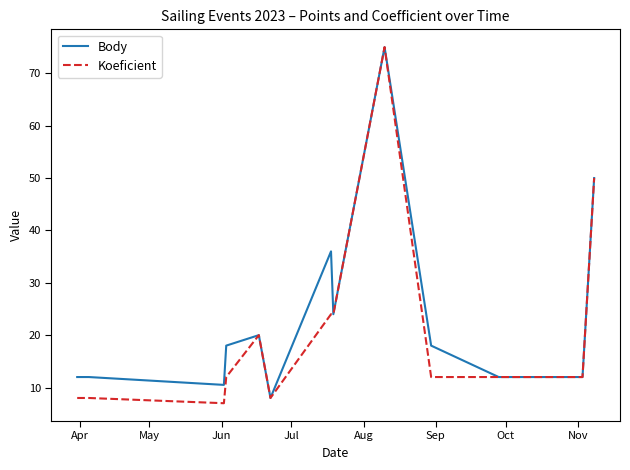

What is the maximum value for Koeficient?

75.0